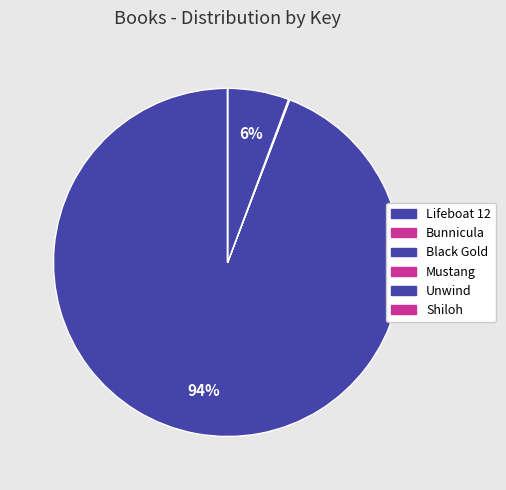

Which slice is the smallest?

Mustang